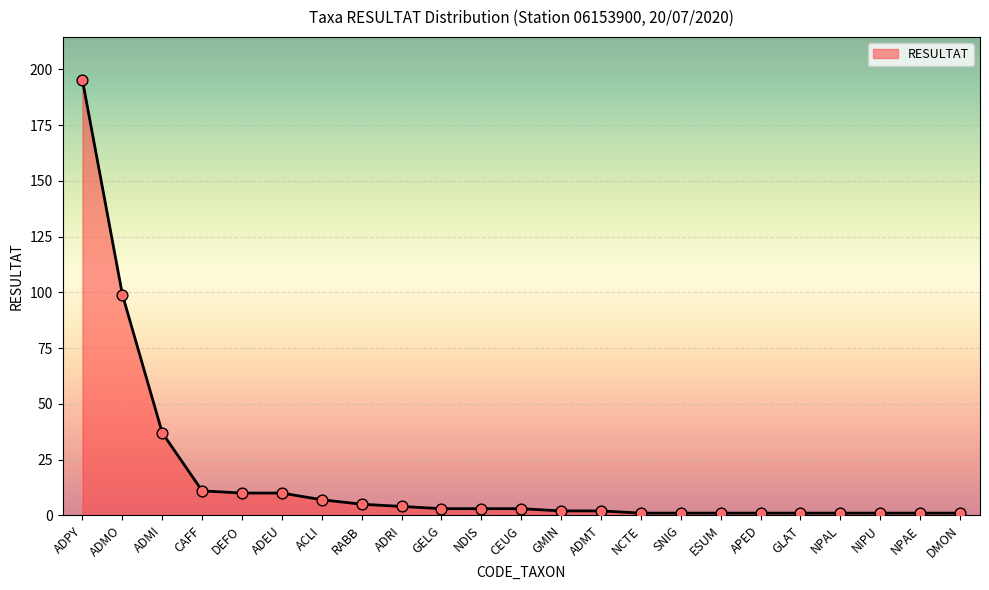

Approximately how many times larger is the value at ADMO compared to ACLI?

14.1